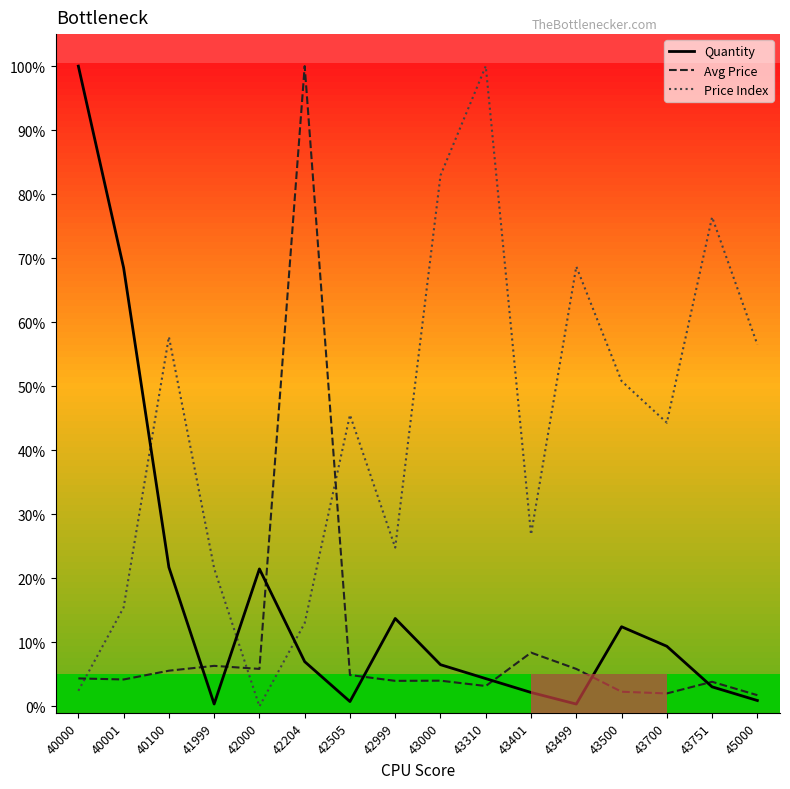

What is the spread (max minus min) of values at 42999?

20.8